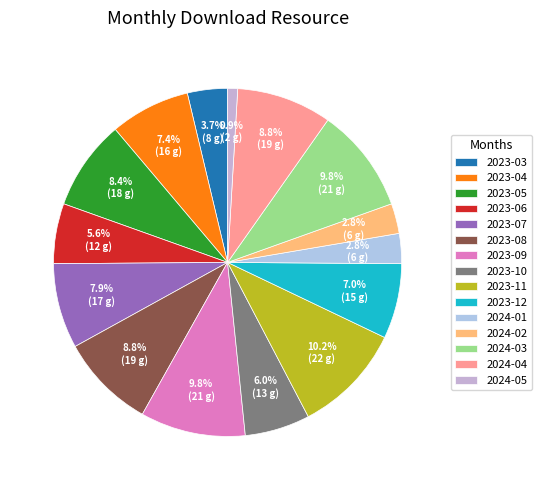

Count the number of slices in the pie.

15